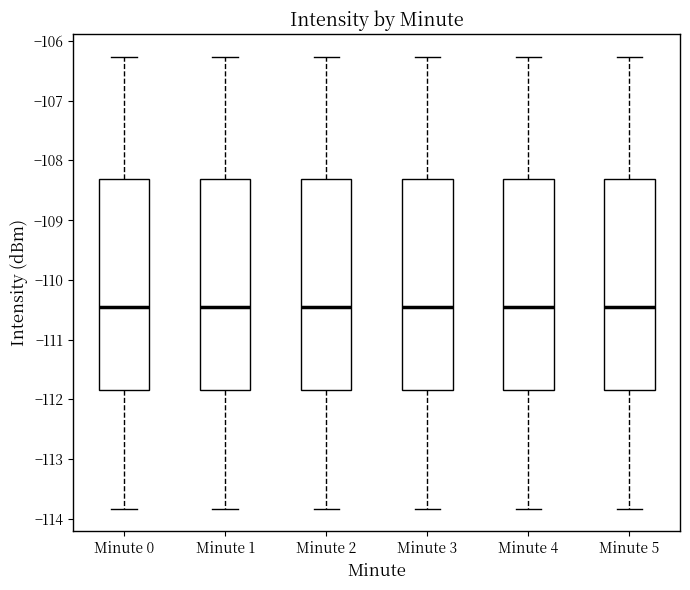

Reading left to right, read every box against the y-axis: the position of its median line, the range the box covers, and the ends of its whiskers. The values are not printed on the chart, so give them approximately, as read against the axis.

Minute 0: median -110.4, box -111.8 to -108.3, whiskers -113.8 to -106.3
Minute 1: median -110.4, box -111.8 to -108.3, whiskers -113.8 to -106.3
Minute 2: median -110.4, box -111.8 to -108.3, whiskers -113.8 to -106.3
Minute 3: median -110.4, box -111.8 to -108.3, whiskers -113.8 to -106.3
Minute 4: median -110.4, box -111.8 to -108.3, whiskers -113.8 to -106.3
Minute 5: median -110.4, box -111.8 to -108.3, whiskers -113.8 to -106.3